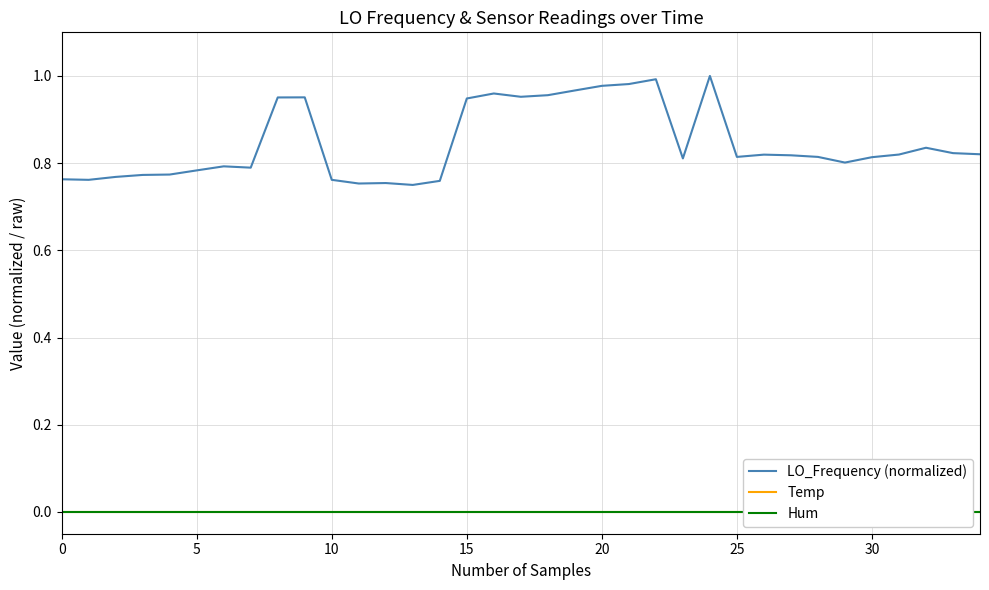

Reading left to right, what are all the values shown in this chart?

LO_Frequency (normalized): 0.8	0.8	0.8	0.8	0.8	0.8	0.8	0.8	1.0	1.0	0.8	0.8	0.8	0.8	0.8	0.9	1.0	1.0	1.0	1.0	1.0	1.0	1.0	0.8	1.0	0.8	0.8	0.8	0.8	0.8	0.8	0.8	0.8	0.8	0.8
Temp: 0.0	0.0	0.0	0.0	0.0	0.0	0.0	0.0	0.0	0.0	0.0	0.0	0.0	0.0	0.0	0.0	0.0	0.0	0.0	0.0	0.0	0.0	0.0	0.0	0.0	0.0	0.0	0.0	0.0	0.0	0.0	0.0	0.0	0.0	0.0
Hum: 0.0	0.0	0.0	0.0	0.0	0.0	0.0	0.0	0.0	0.0	0.0	0.0	0.0	0.0	0.0	0.0	0.0	0.0	0.0	0.0	0.0	0.0	0.0	0.0	0.0	0.0	0.0	0.0	0.0	0.0	0.0	0.0	0.0	0.0	0.0